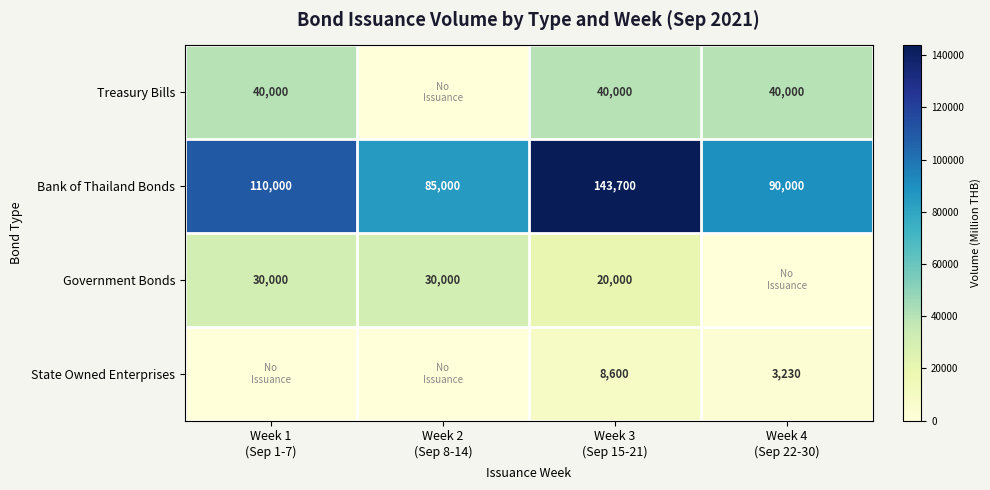

What is the highest value of the Bank of Thailand Bonds series?

143700